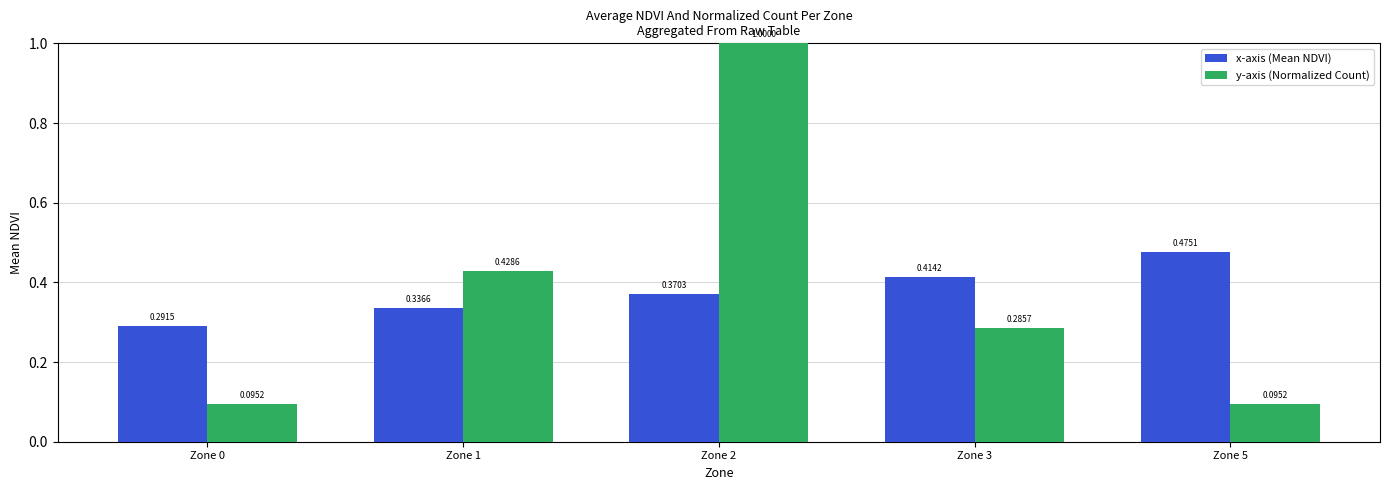

Which series has the largest total across all categories?

y-axis (Normalized Count)